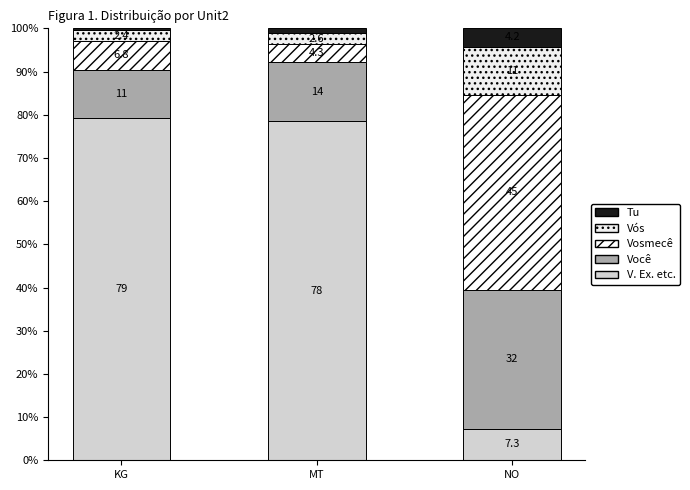

How many data points does each series have?

3